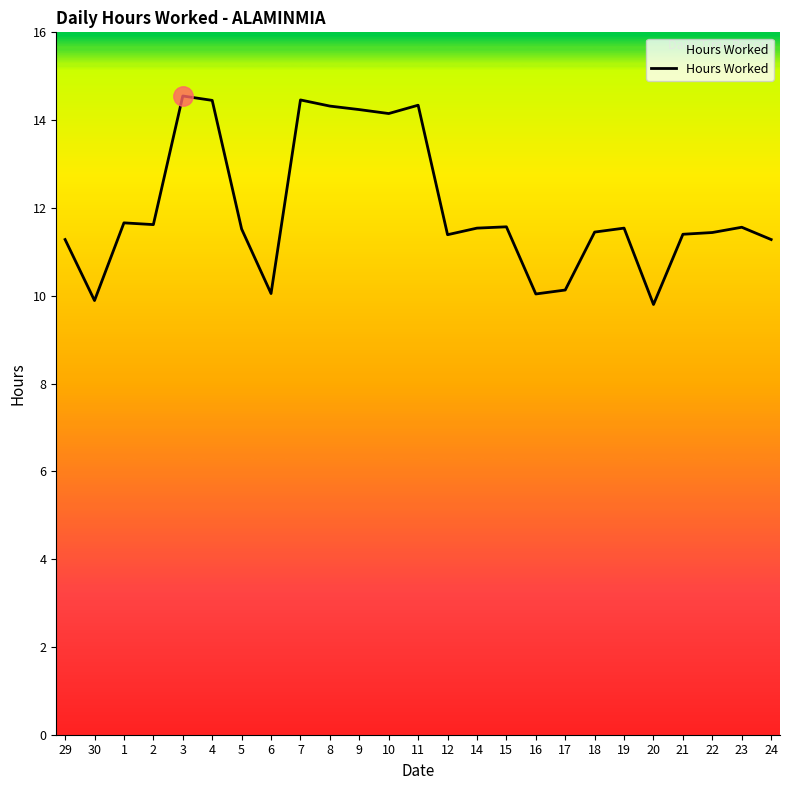

What is the greatest value displayed?

14.6